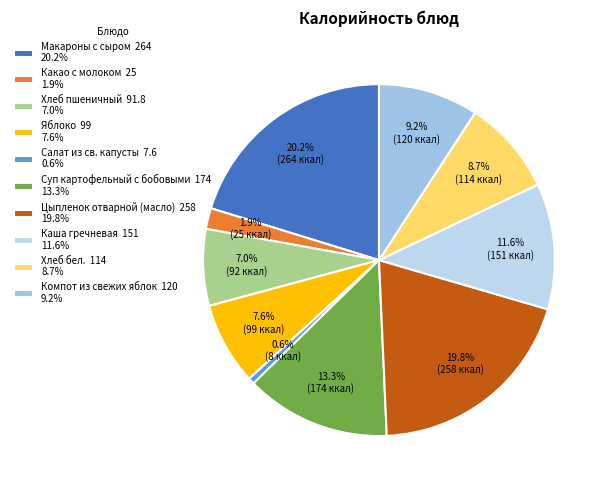

What percentage is the Какао с молоком slice, to the nearest percent?

2%